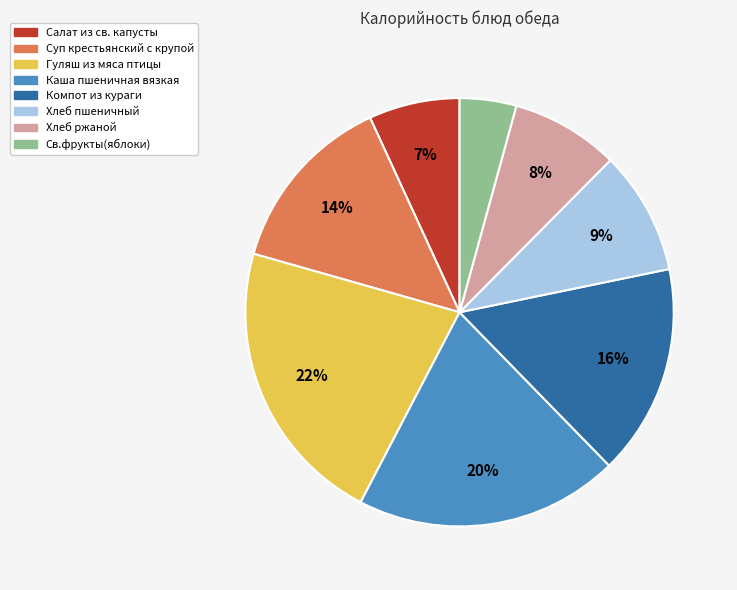

The Салат из св. капусты slice represents 18% of the pie. True or false?

False